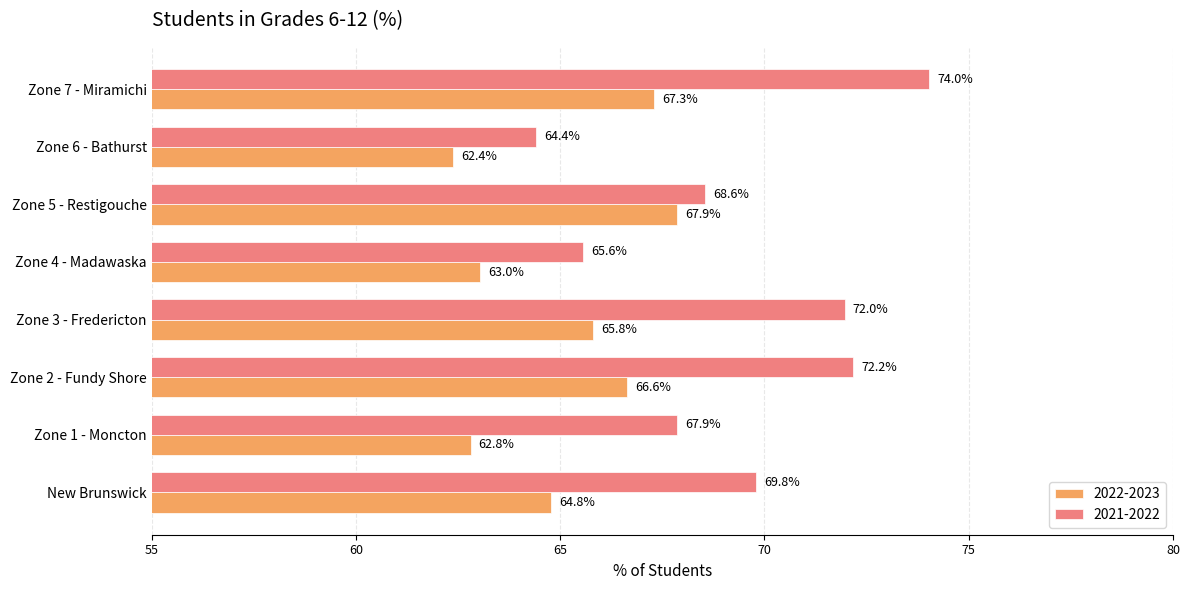

True or false: 2021-2022 has a value of 69.8 at New Brunswick.

True